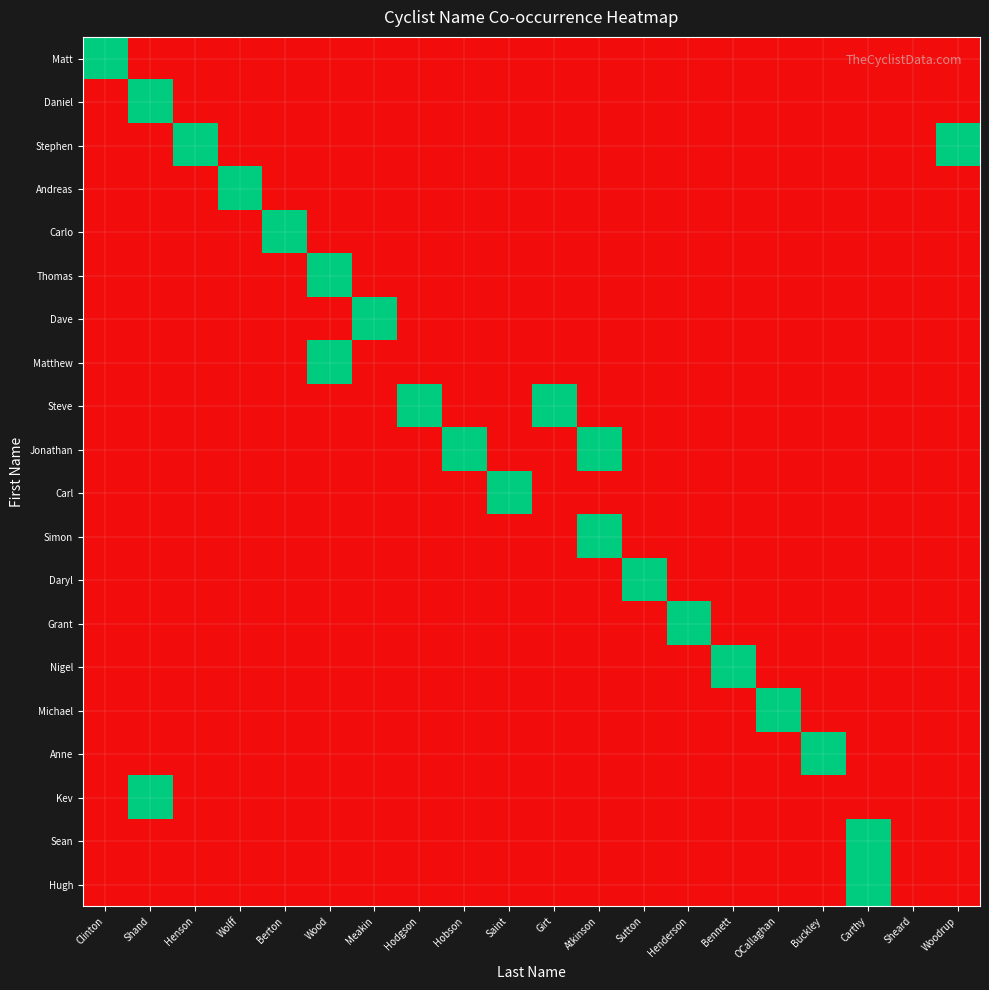

What is the difference between the highest and lowest values at OCallaghan?

1